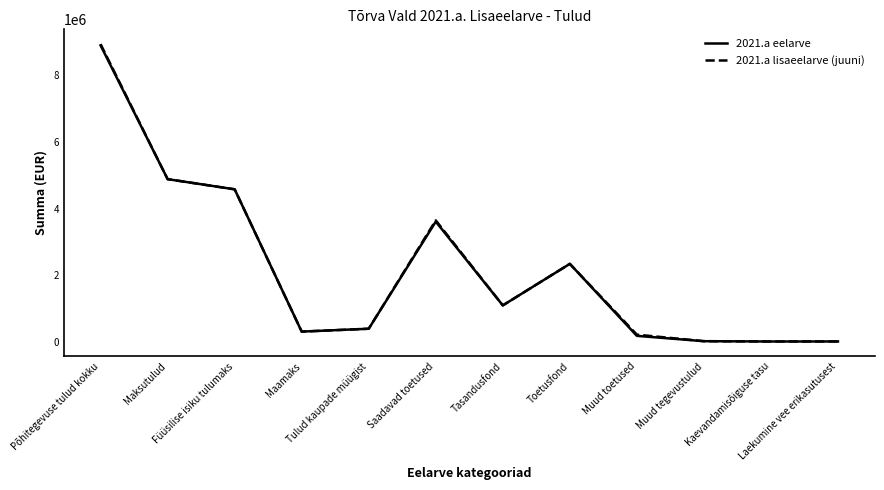

At which category does 2021.a lisaeelarve (juuni) reach its first local peak?

Saadavad toetused